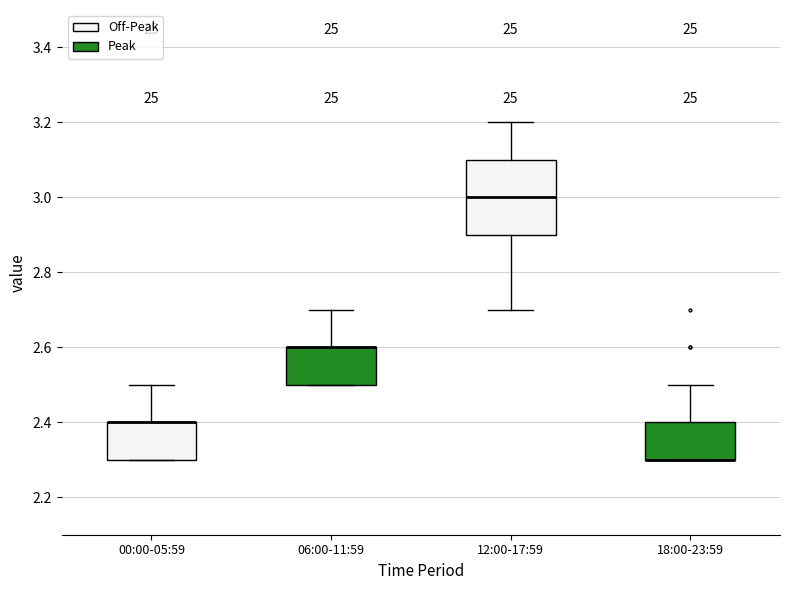

Reading left to right, read every box against the y-axis: the position of its median line, the range the box covers, and the ends of its whiskers. The values are not printed on the chart, so give them approximately, as read against the axis.

00:00-05:59: median 2.4 (drawn on the box's upper edge), box 2.3 to 2.4, whiskers 2.3 to 2.5
06:00-11:59: median 2.6 (drawn on the box's upper edge), box 2.5 to 2.6, whiskers 2.5 to 2.7
12:00-17:59: median 3.0, box 2.9 to 3.1, whiskers 2.7 to 3.2
18:00-23:59: median 2.3 (drawn on the box's lower edge), box 2.3 to 2.4, whiskers 2.3 to 2.5